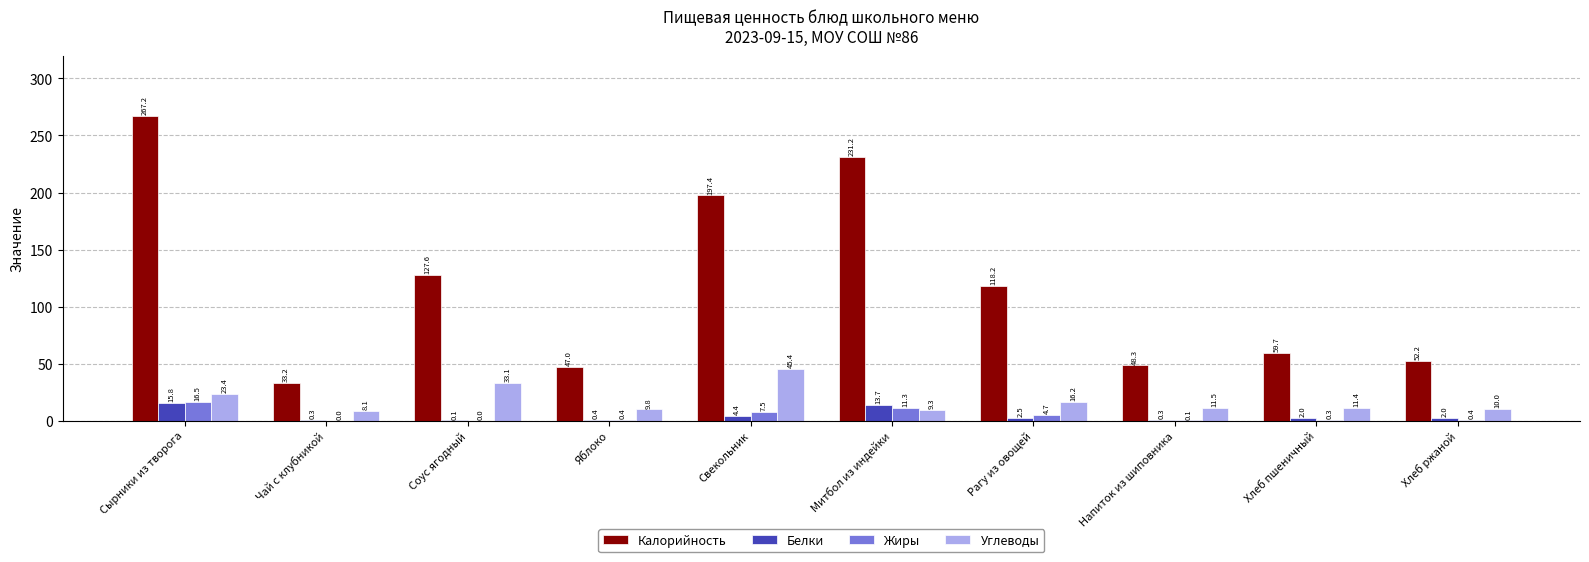

What is the maximum value for Углеводы?

45.4